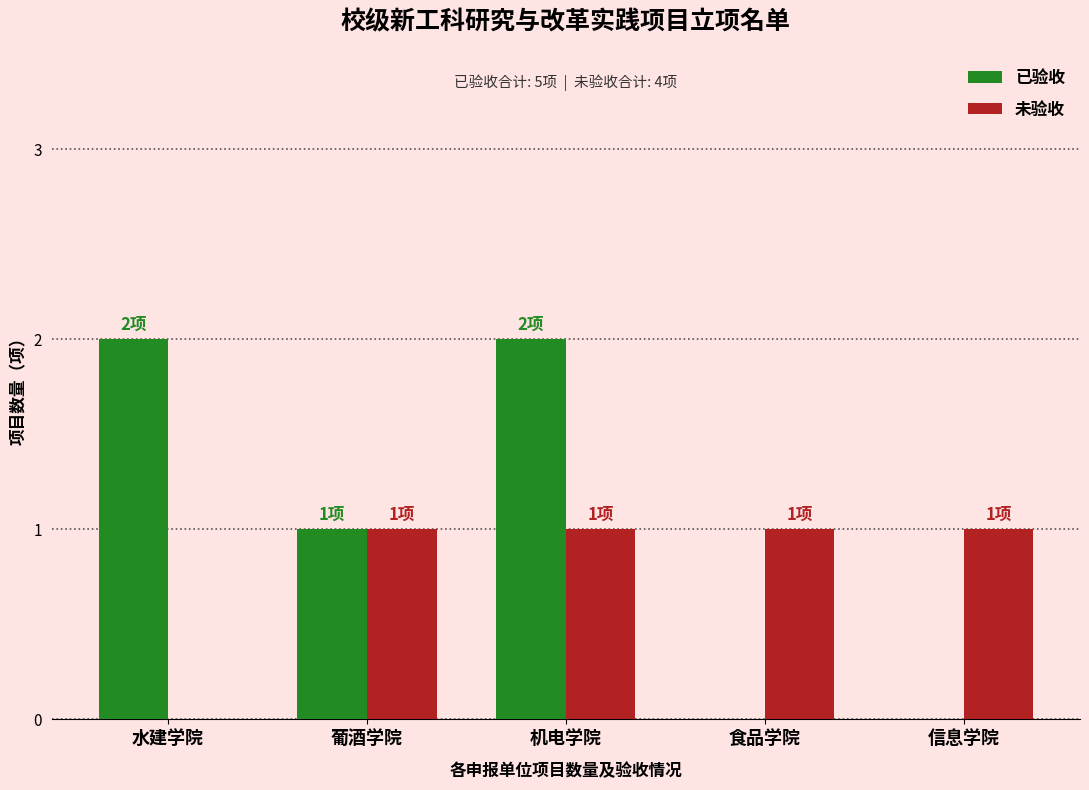

Where does the 已验收 series first go above 1?

水建学院